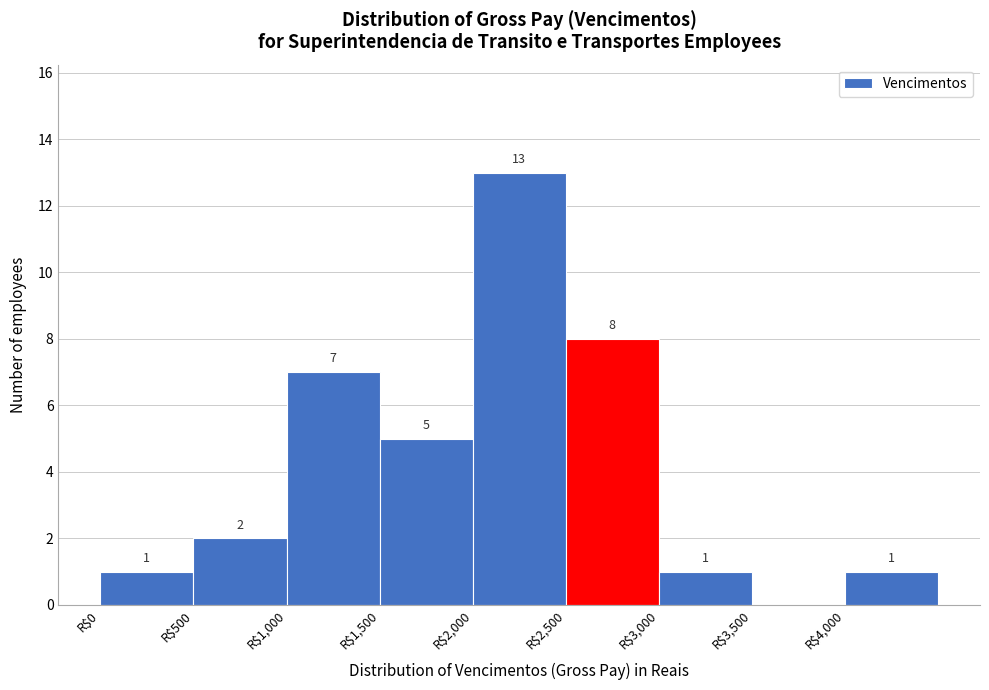

Over which range of the x-axis is the bar tallest?

2000 to 2500